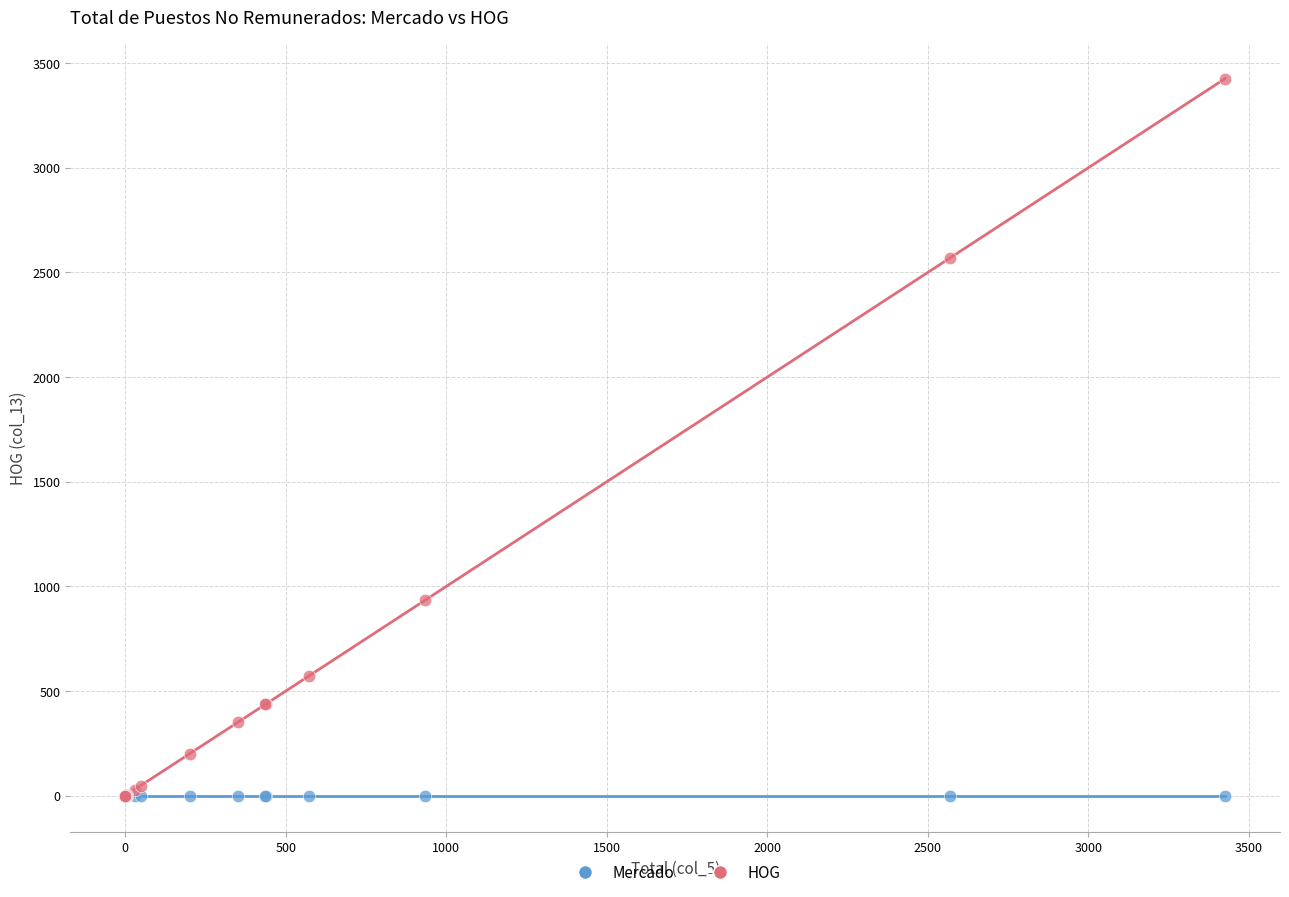

In the HOG series, what Y value is closest to 1713?

934